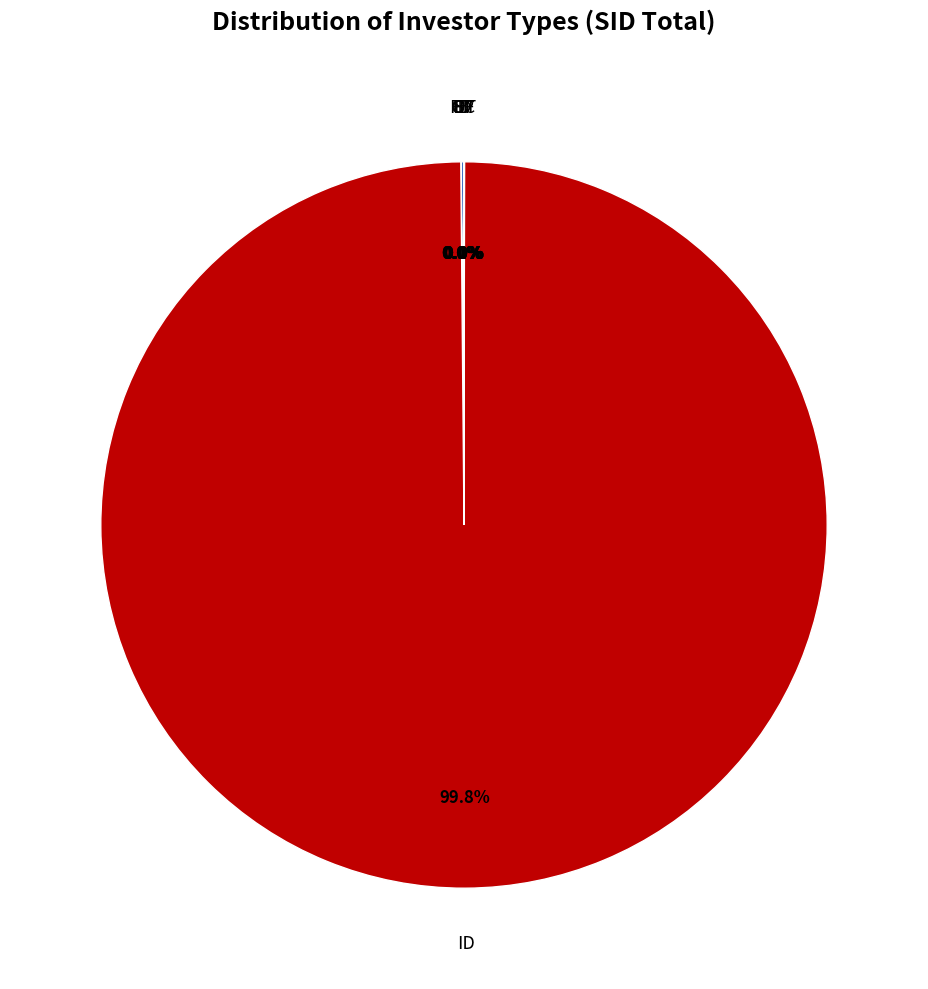

Is there a majority slice in this chart?

Yes